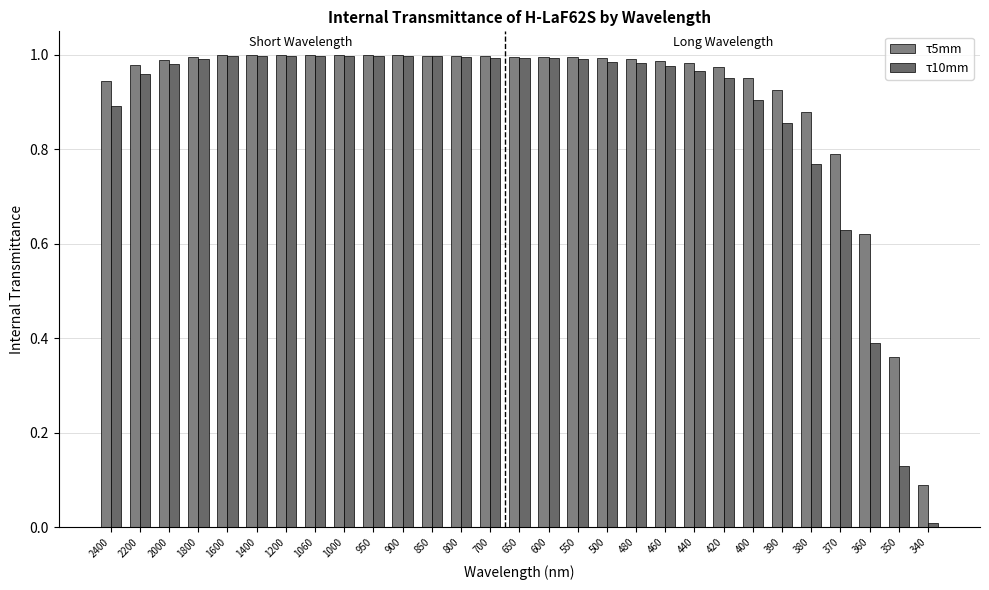

What is the greatest value displayed?

1.0